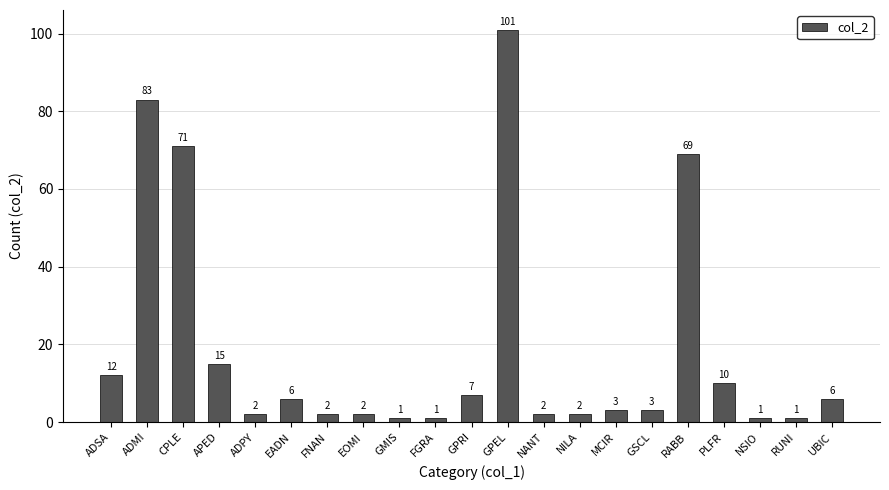

What is the change in value from NILA to UBIC?

+4